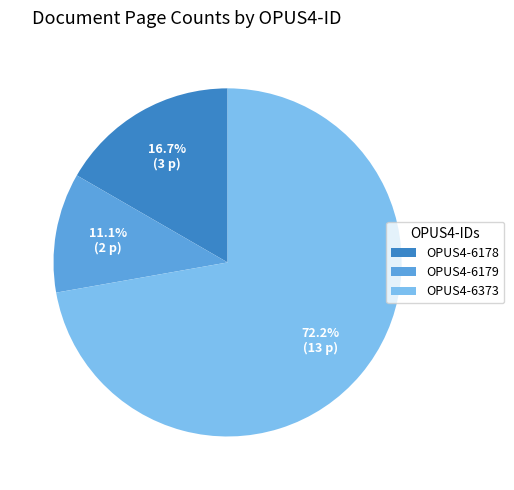

What percentage do OPUS4-6373 and OPUS4-6179 together represent?

83.3%